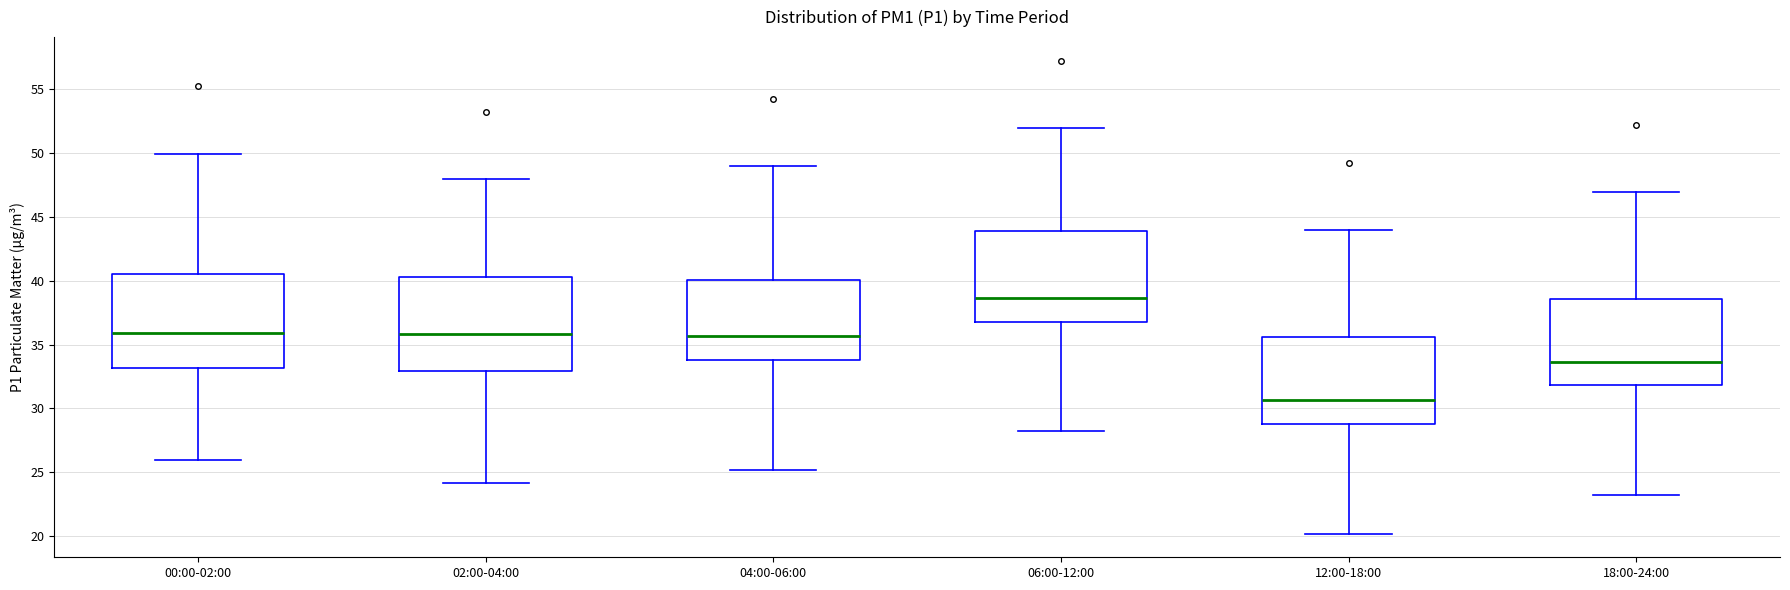

Reading left to right, transcribe this box plot: for each box, give where its median line is, the range the box spans, and where its two whiskers end, as read against the y-axis. The values are not printed on the chart, so give them approximately, as read against the axis.

00:00-02:00: median 36.0, box 33.0 to 40.5, whiskers 26.0 to 50.0
02:00-04:00: median 36.0, box 33.0 to 40.5, whiskers 24.0 to 48.0
04:00-06:00: median 35.5, box 34.0 to 40.0, whiskers 25.0 to 49.0
06:00-12:00: median 38.5, box 37.0 to 44.0, whiskers 28.0 to 52.0
12:00-18:00: median 30.5, box 29.0 to 35.5, whiskers 20.0 to 44.0
18:00-24:00: median 33.5, box 32.0 to 38.5, whiskers 23.0 to 47.0